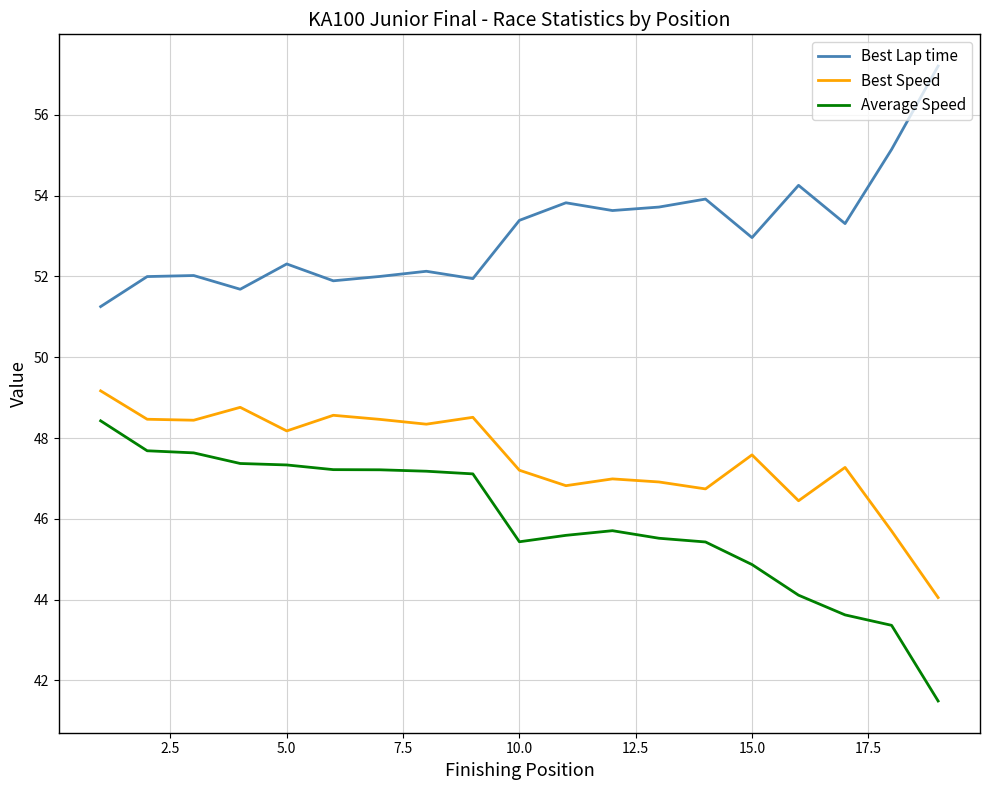

What is the smallest value displayed?

41.5